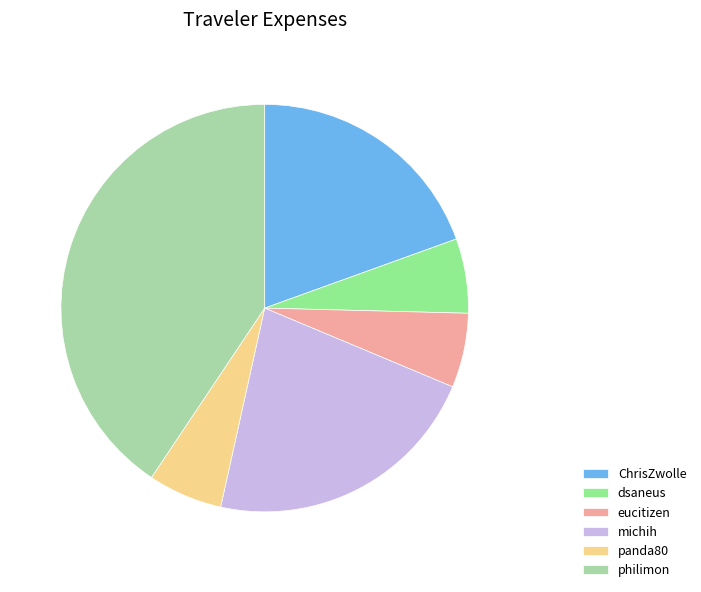

Which slice is the largest?

philimon